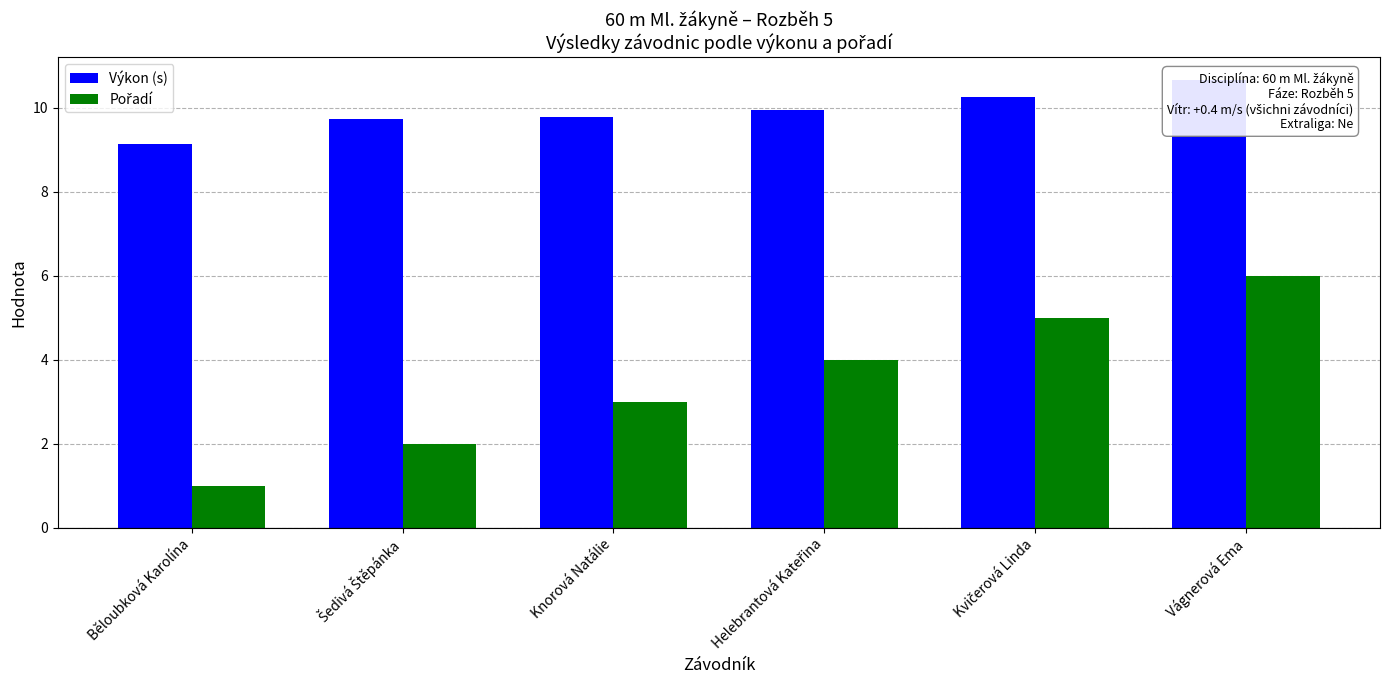

How many distinct data groups are displayed?

2